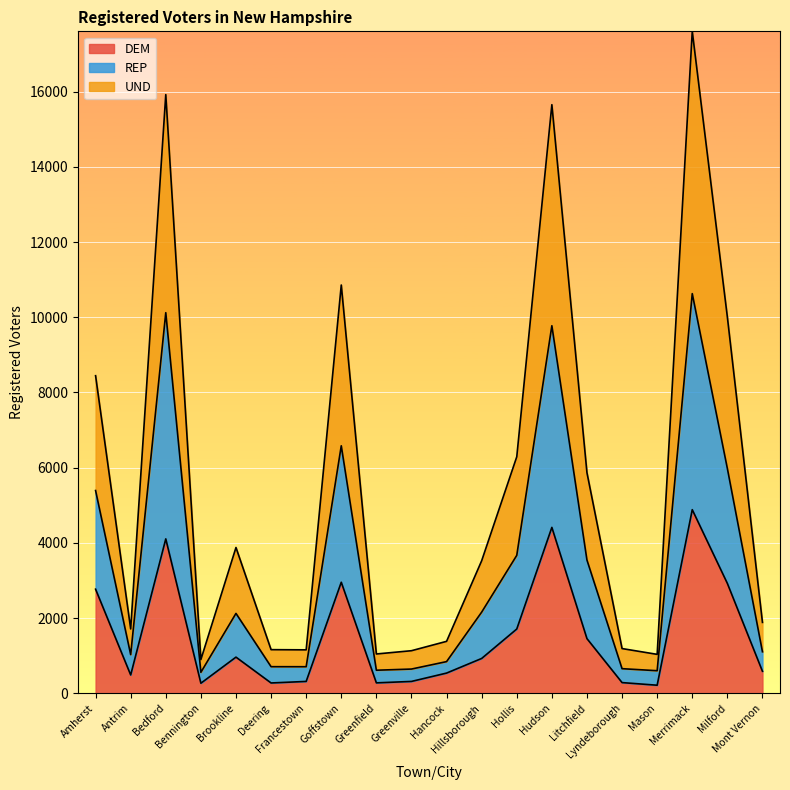

How many lines are shown in the chart?

3